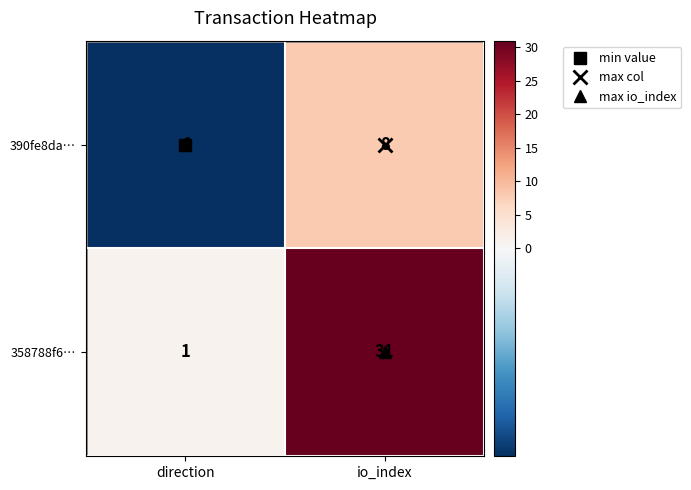

What is the total value across all series at io_index?

39